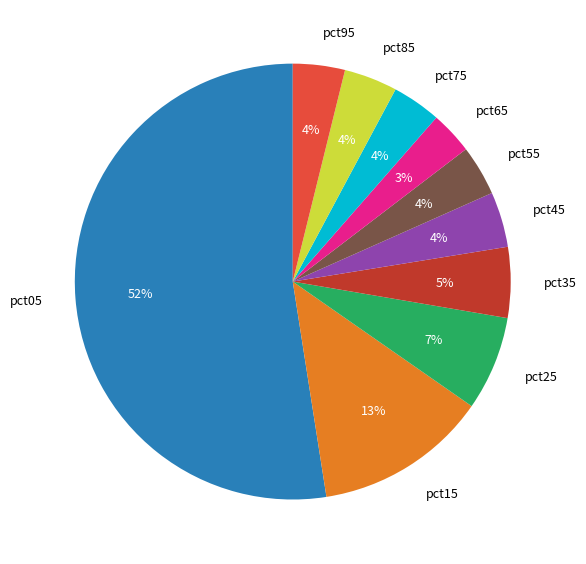

What is the majority slice?

pct05